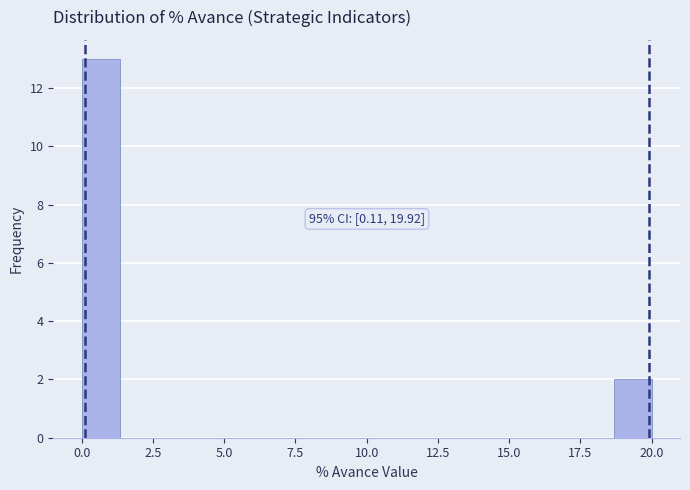

Read against the x-axis, roughly where is the centre of the tallest bar?

0.5